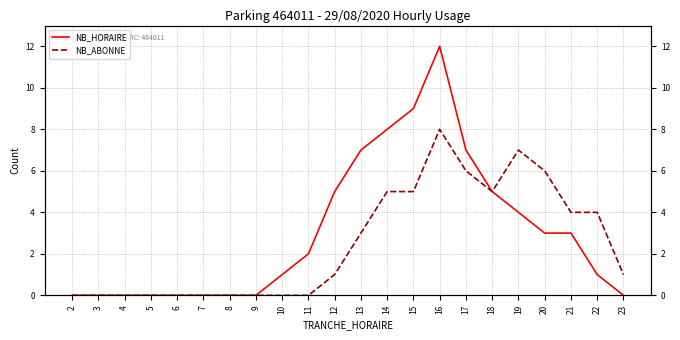

List the series in order of their peak value, lowest first.

NB_ABONNE, NB_HORAIRE